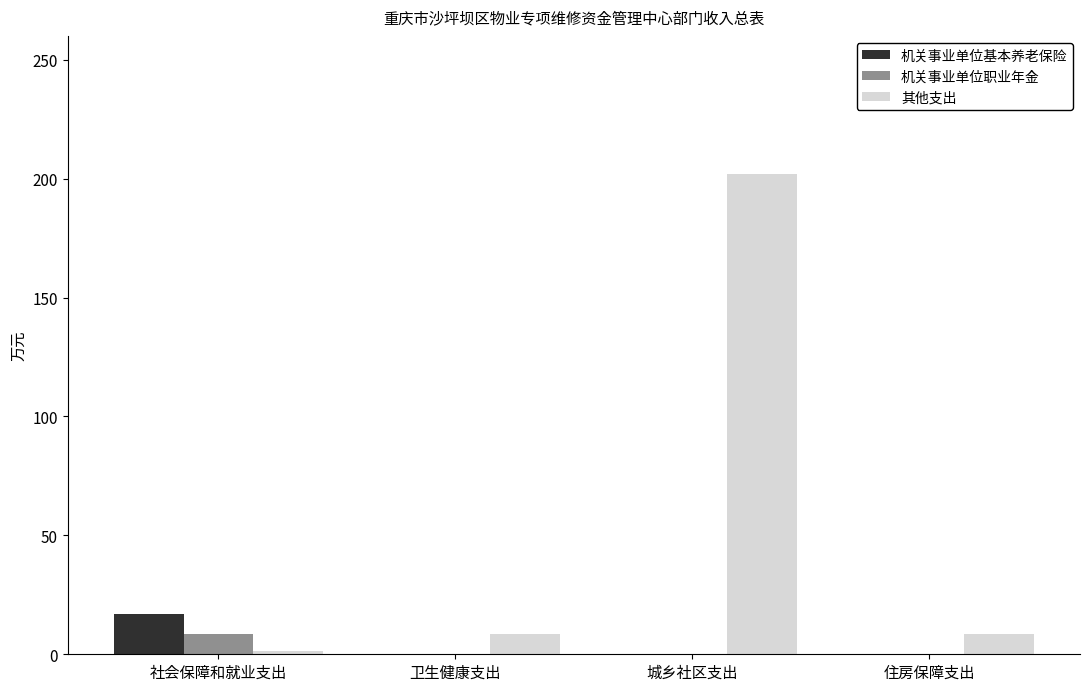

What is the sum of the 其他支出 values at 卫生健康支出 and 住房保障支出?

17.5